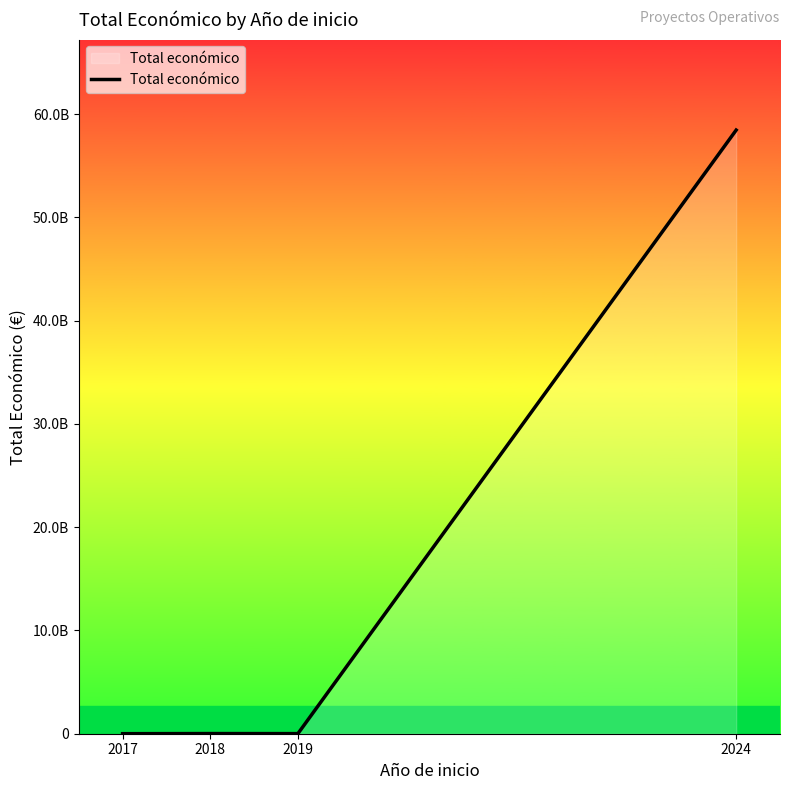

Does the chart display data point markers on the line(s)?

No